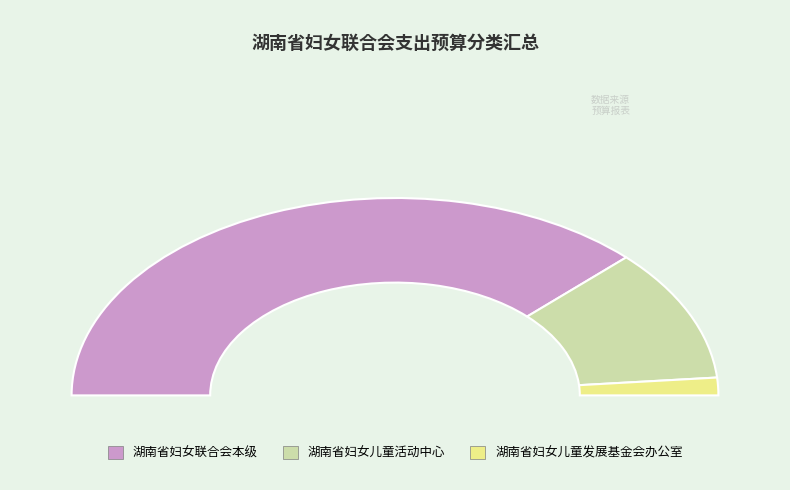

To the nearest percent, what is the difference between the 湖南省妇女儿童活动中心 and 湖南省妇女儿童发展基金会办公室 slice percentages?

19%